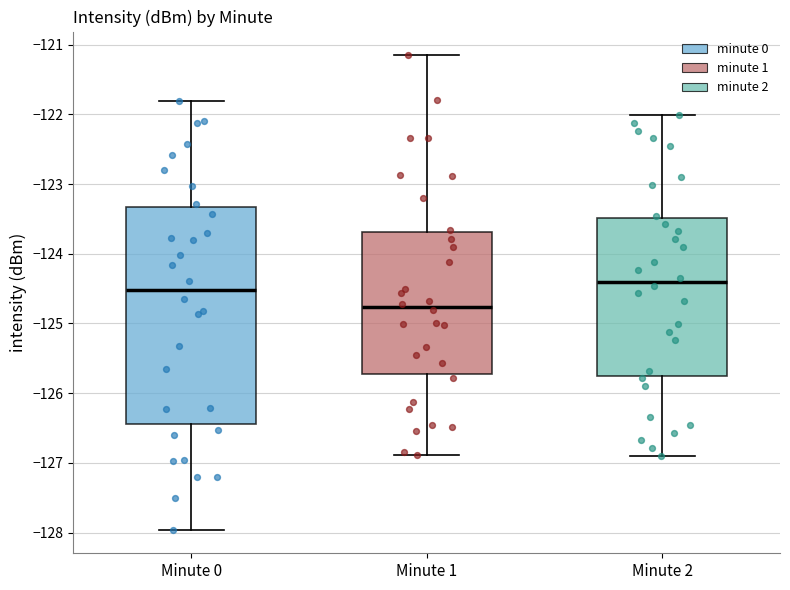

Which box has the lowest median line?

Minute 1